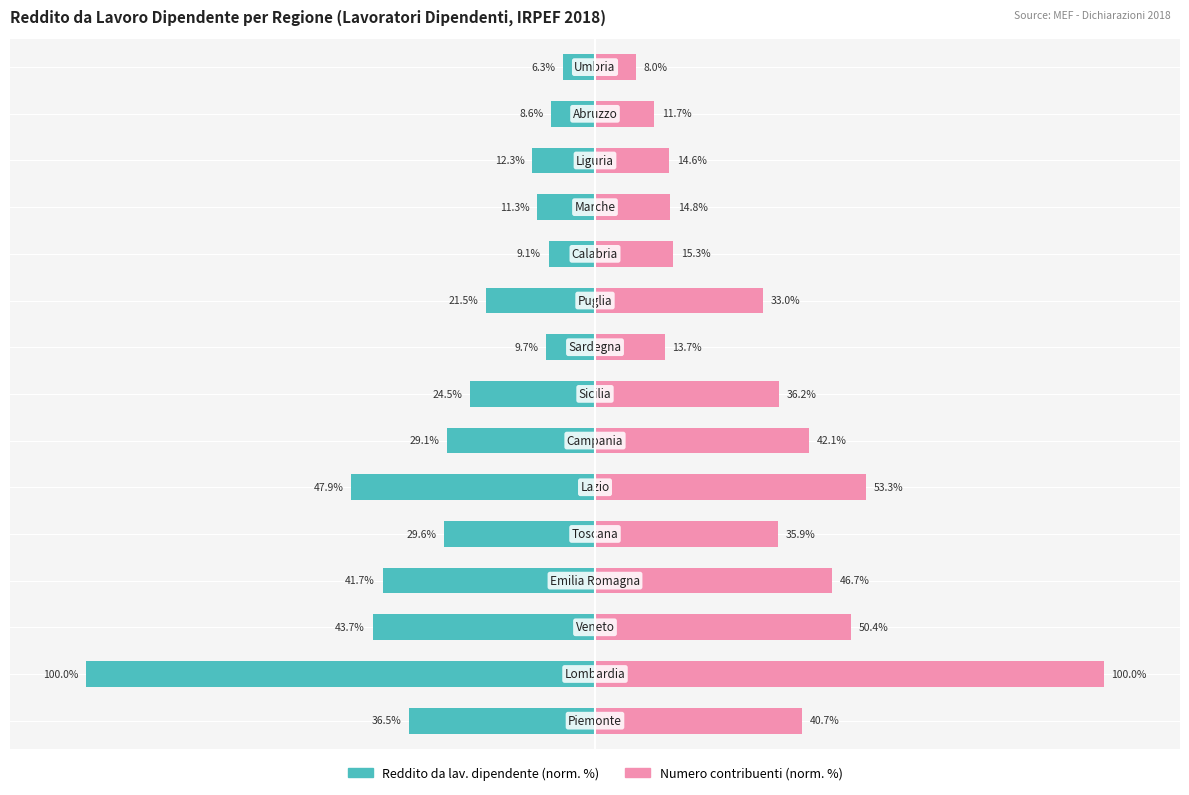

What are all the series names shown in the legend?

Reddito da lav. dipendente (norm.), Numero contribuenti (norm.)